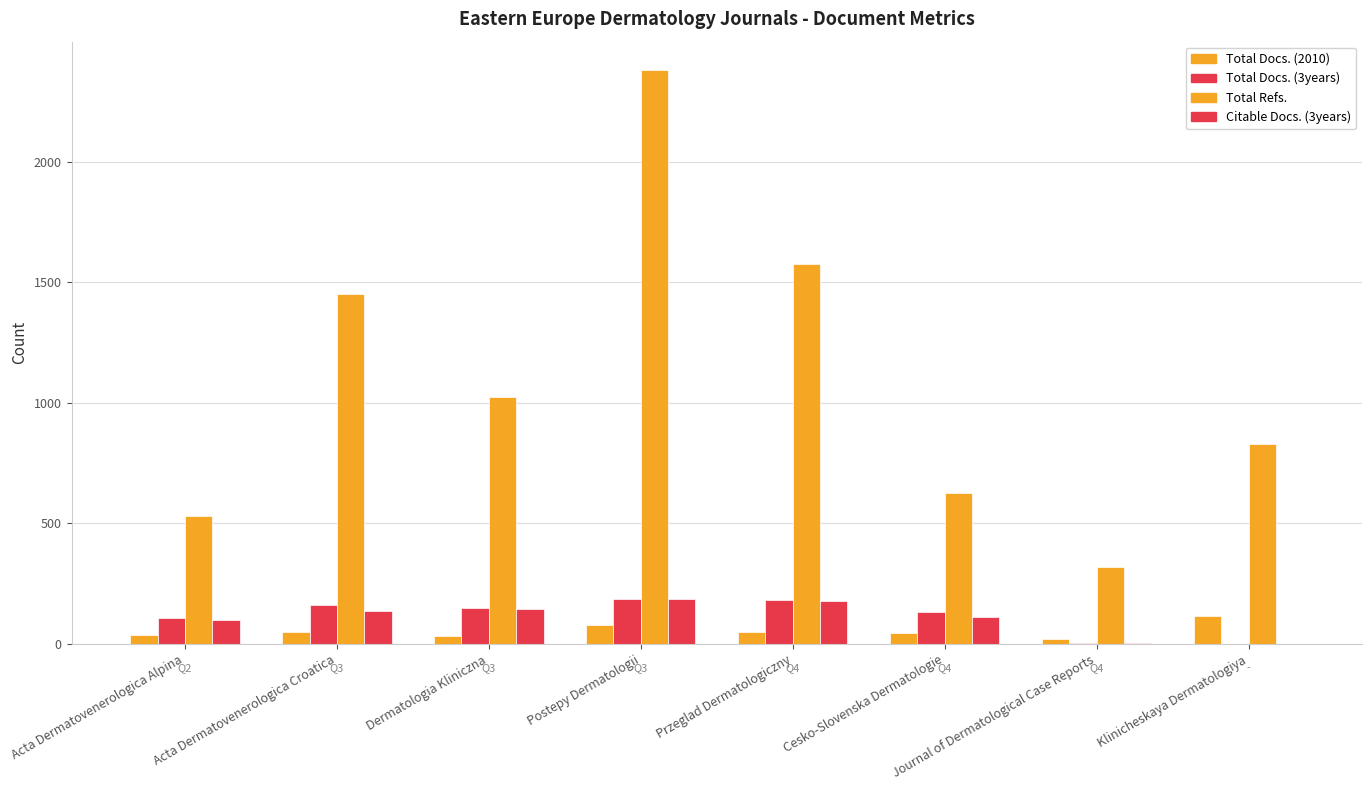

How many groups of bars are there?

8